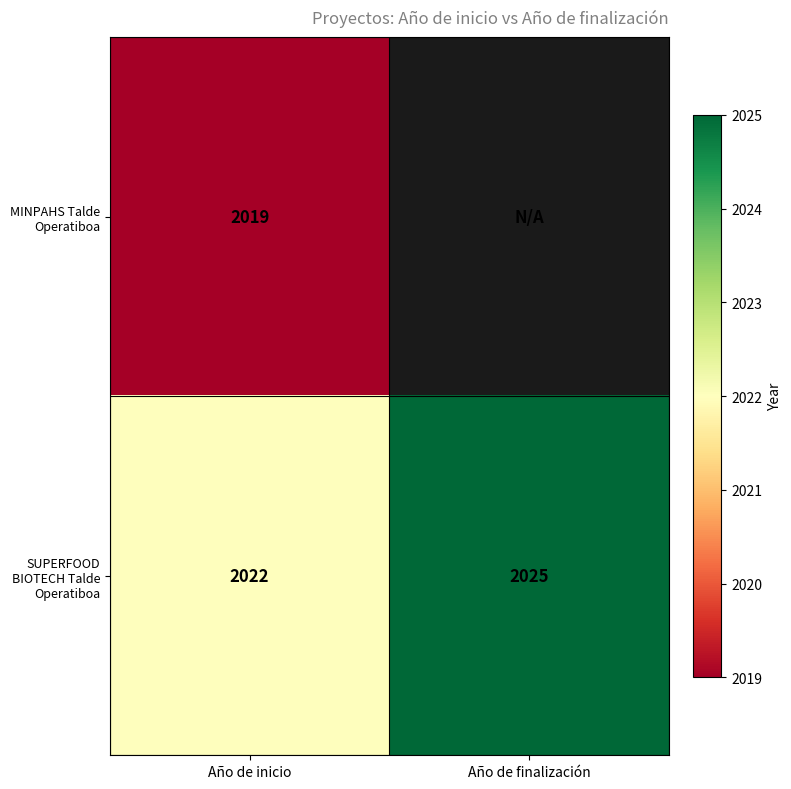

What is the total value across all series at Año de inicio?

4041